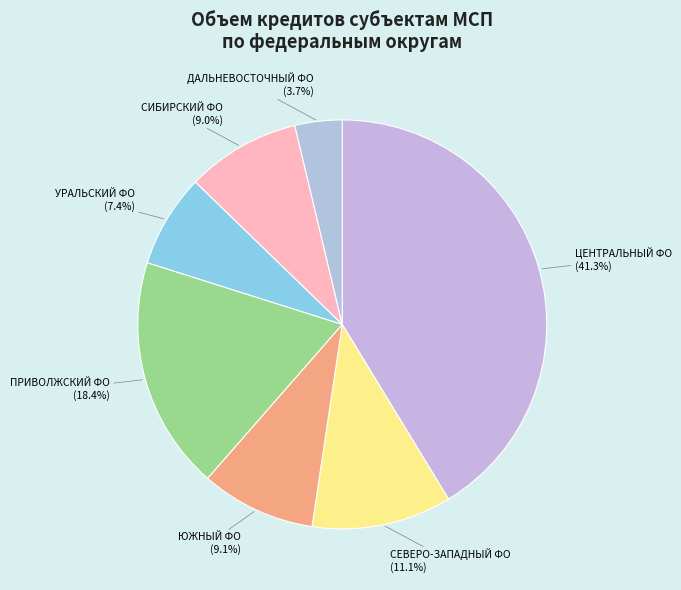

Count the number of slices in the pie.

7